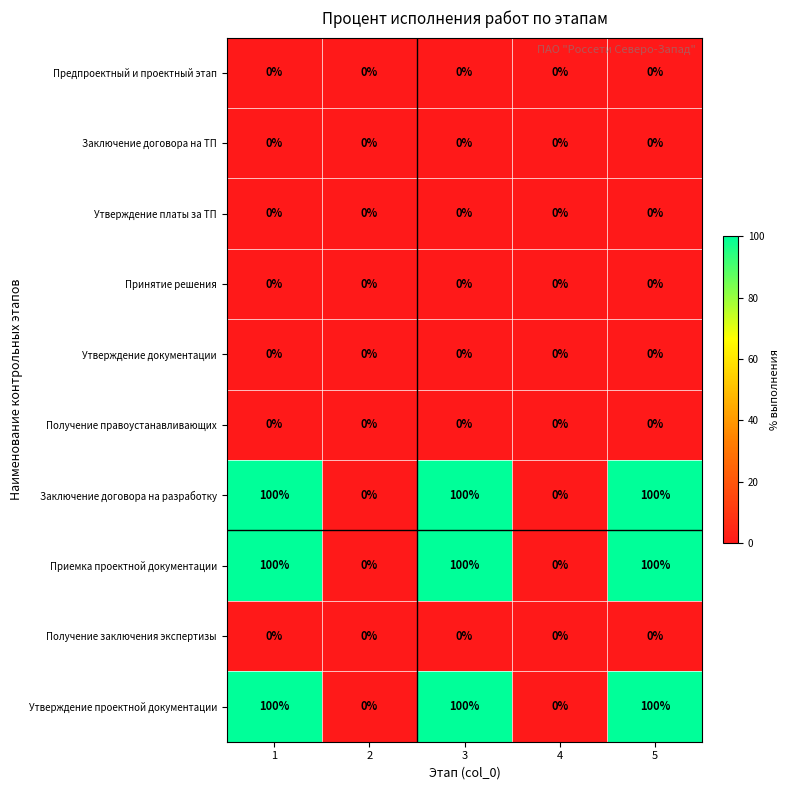

At how many categories does at least one series exceed 19?

3